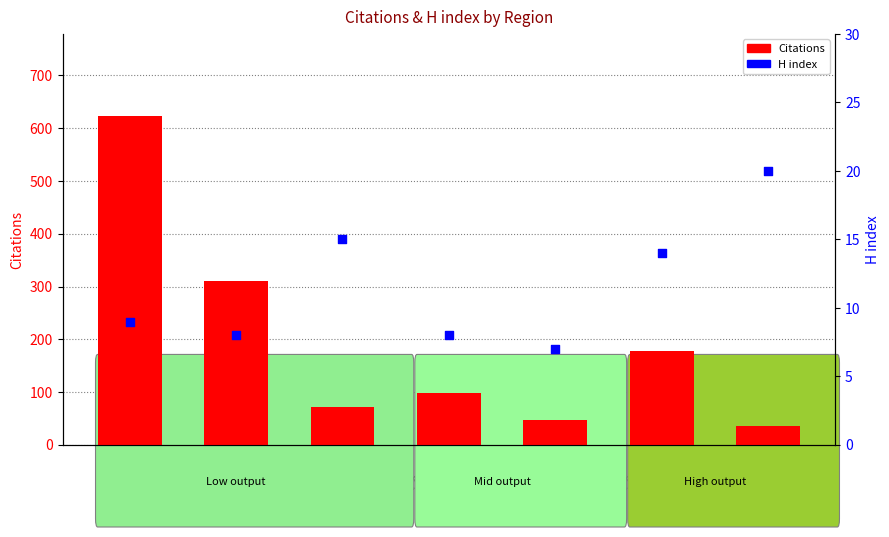

At how many categories does at least one series exceed 340?

1